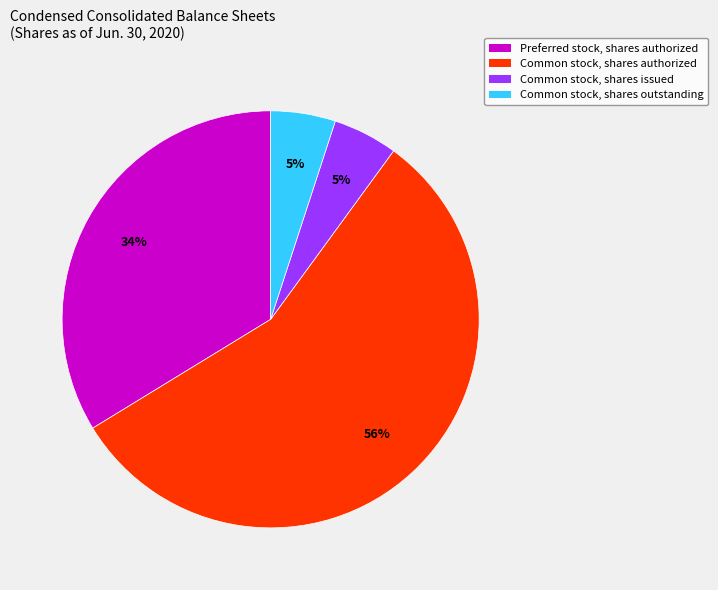

To the nearest percent, what is the difference between the Common stock, shares authorized and Common stock, shares outstanding slice percentages?

51%